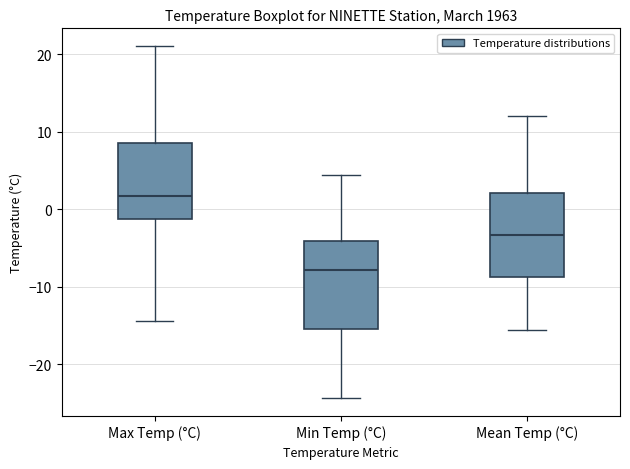

Where does the median line of the box for Min Temp (°C) sit on the y-axis? The values are not printed on the chart, so give them approximately, as read against the axis.

-8